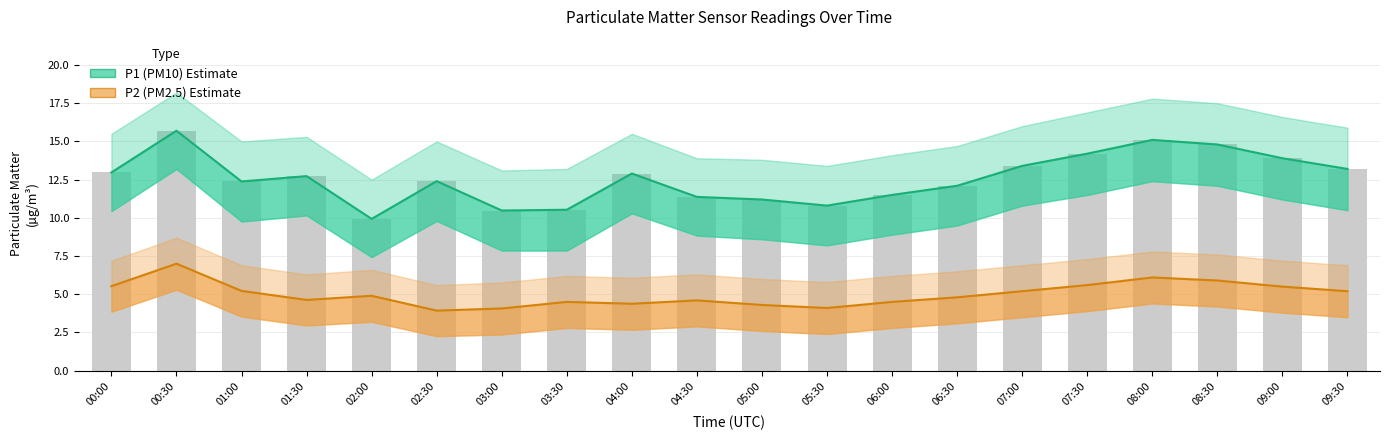

Which series changed the most between 01:30 and 03:00?

P1 (PM10)